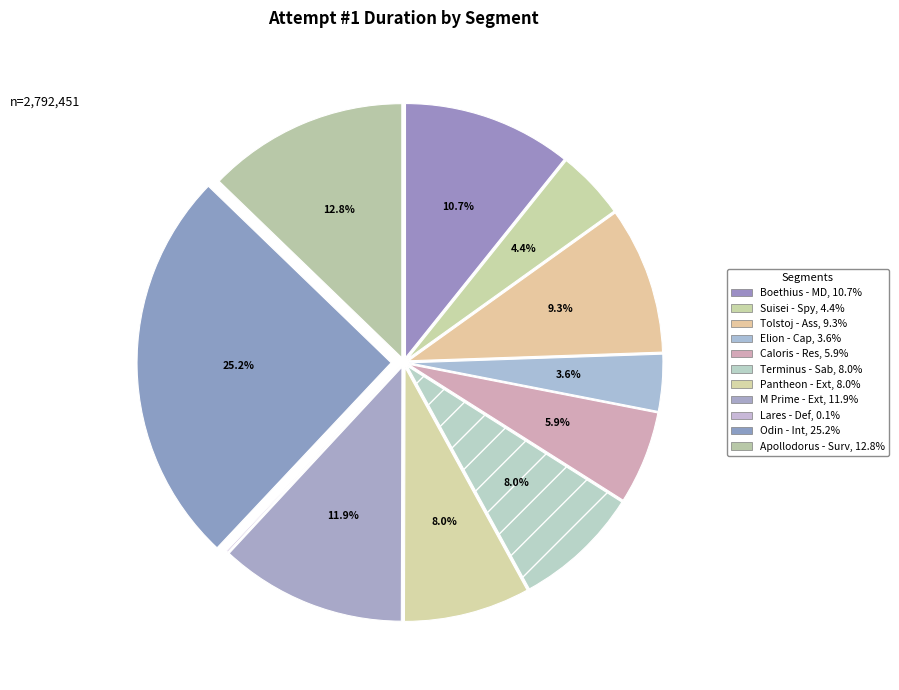

To the nearest percent, what portion does Boethius - MD represent?

11%